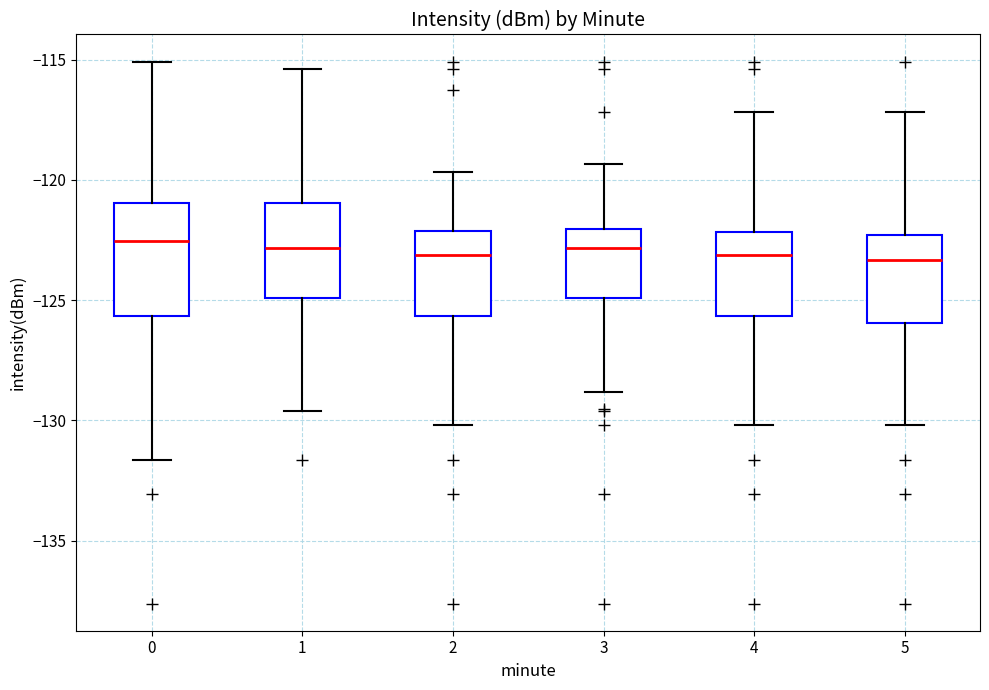

Reading left to right, transcribe this box plot: for each box, give where its median line is, the range the box spans, and where its two whiskers end, as read against the y-axis. The values are not printed on the chart, so give them approximately, as read against the axis.

0: median -122.5, box -125.5 to -121.0, whiskers -131.5 to -115.0
1: median -123.0, box -125.0 to -121.0, whiskers -129.5 to -115.5
2: median -123.0, box -125.5 to -122.0, whiskers -130.0 to -119.5
3: median -123.0, box -125.0 to -122.0, whiskers -129.0 to -119.5
4: median -123.0, box -125.5 to -122.0, whiskers -130.0 to -117.0
5: median -123.5, box -126.0 to -122.5, whiskers -130.0 to -117.0